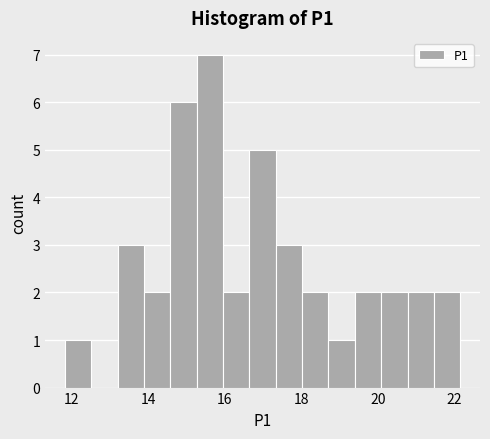

Read against the x-axis, roughly where is the centre of the tallest bar?

15.6